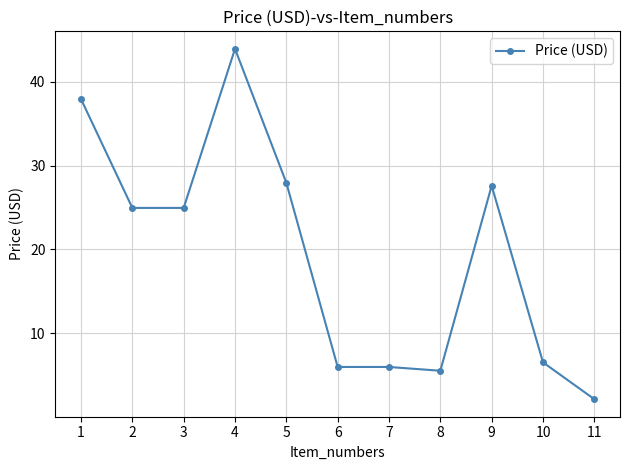

How many lines are shown in the chart?

1